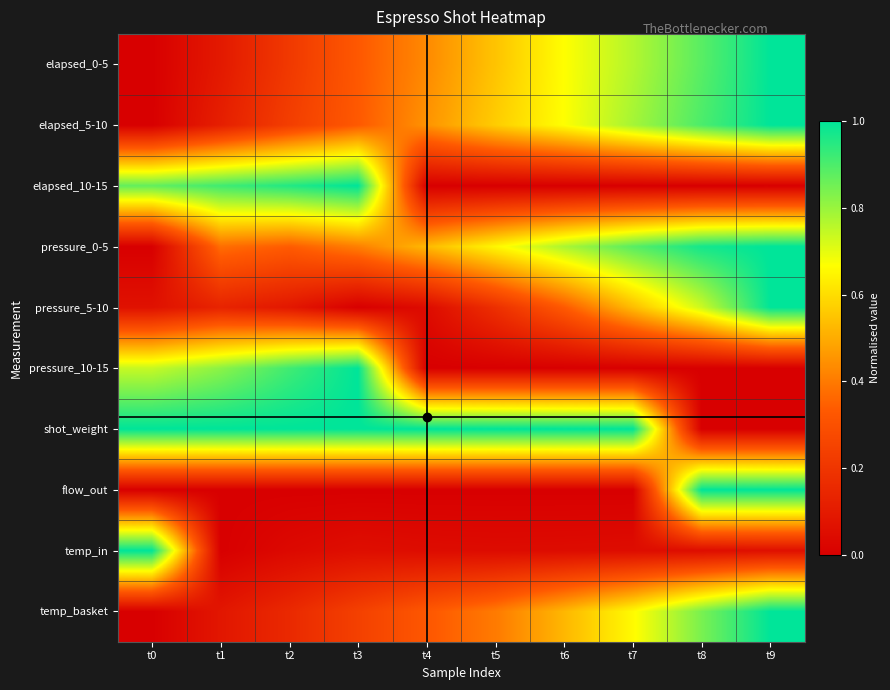

Which label corresponds to the smallest value in the chart?

t0